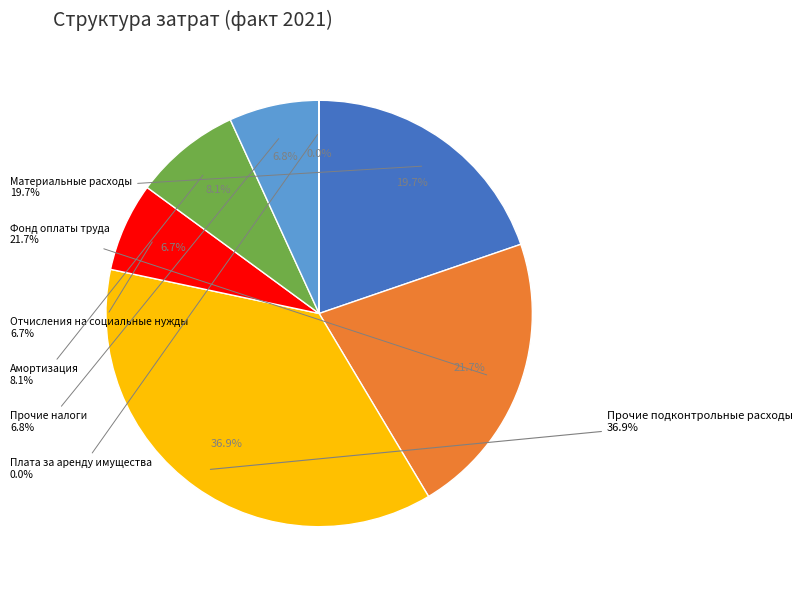

Count the number of slices in the pie.

7